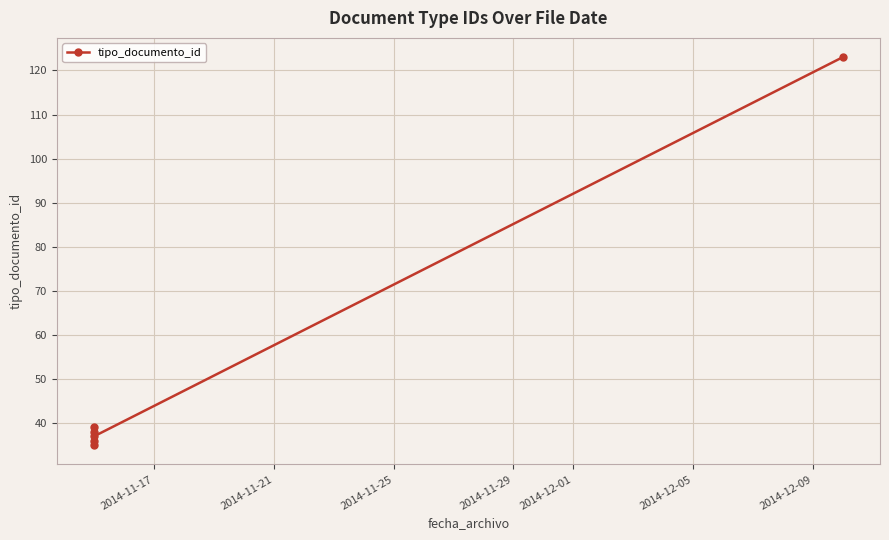

Does the chart display data point markers on the line(s)?

Yes